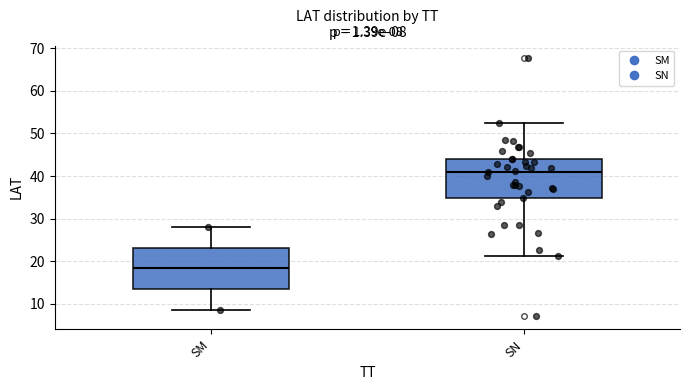

Which box has the lowest median line?

SM